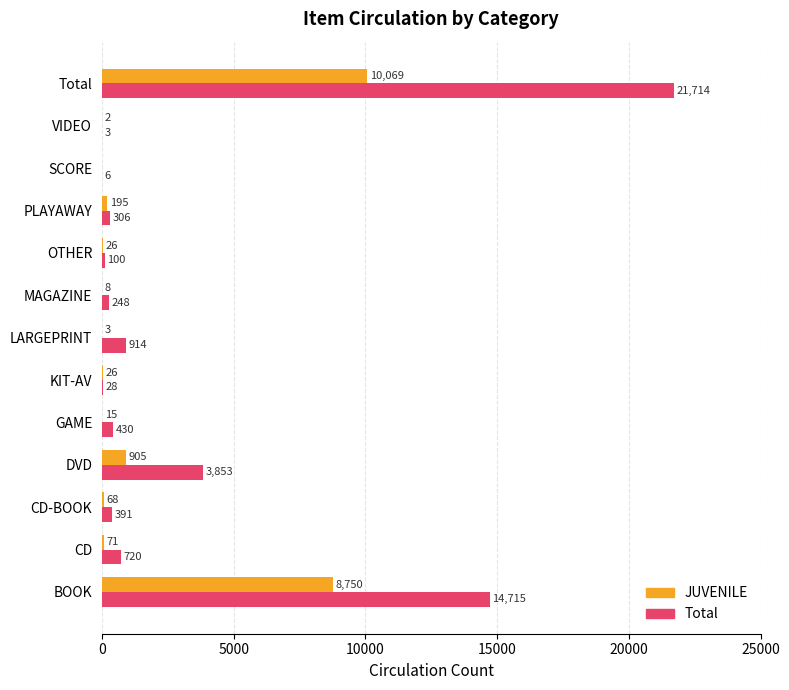

Is it true that JUVENILE equals 8750 at BOOK?

True